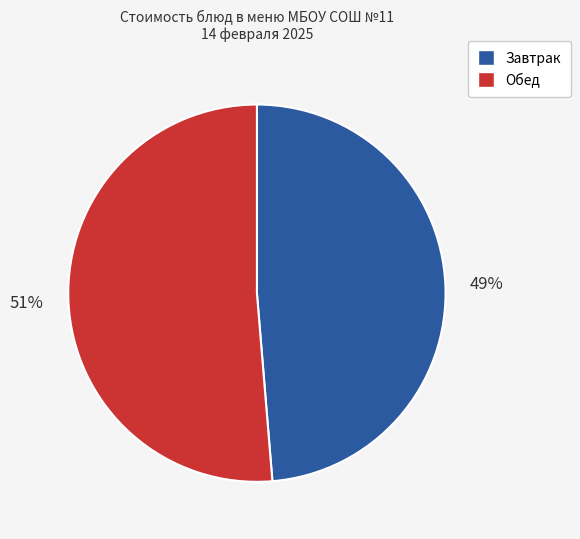

To the nearest percent, what percentage of the pie is Обед?

51%